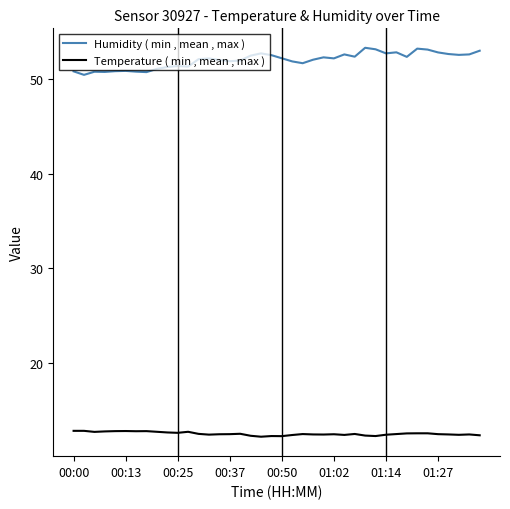

True or false: Temperature ( min , mean , max ) and Humidity ( min , mean , max ) intersect in this chart.

False